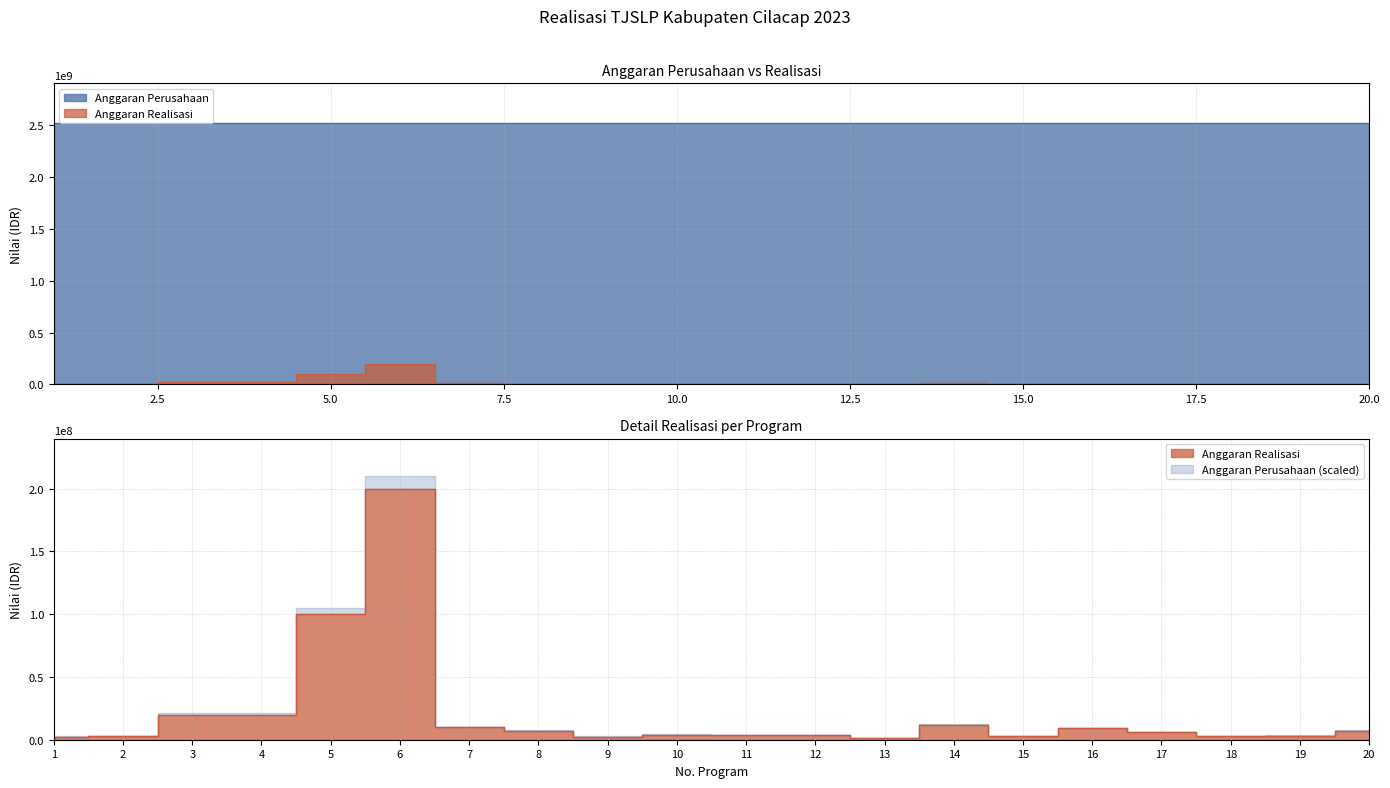

What is the value of the 8th point from the left?

7200000